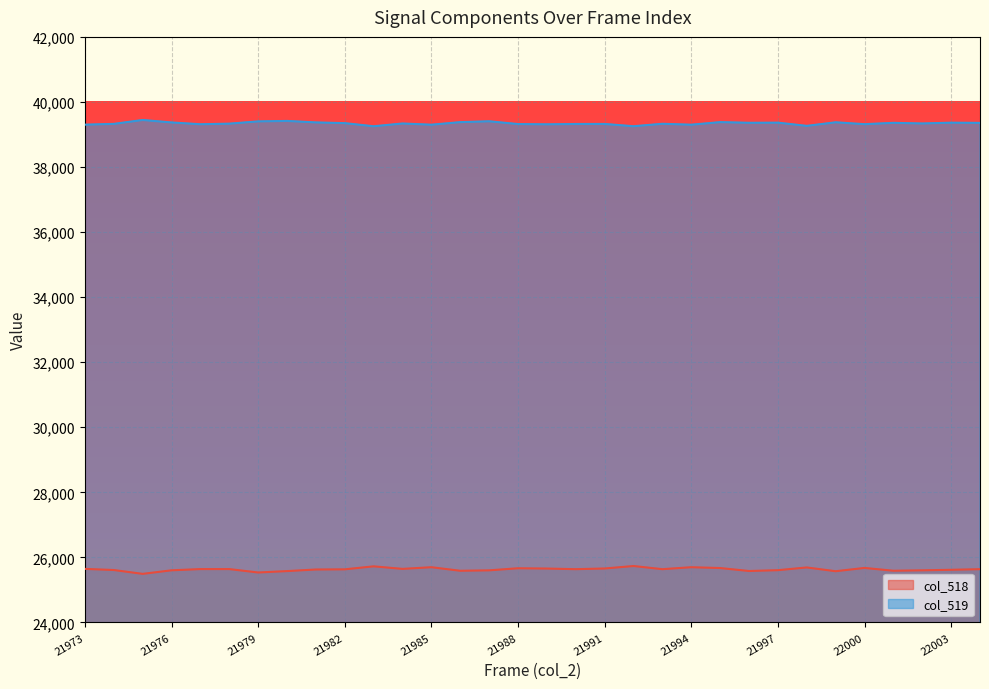

The value of col_519 at 21996 is 22695. True or false?

False